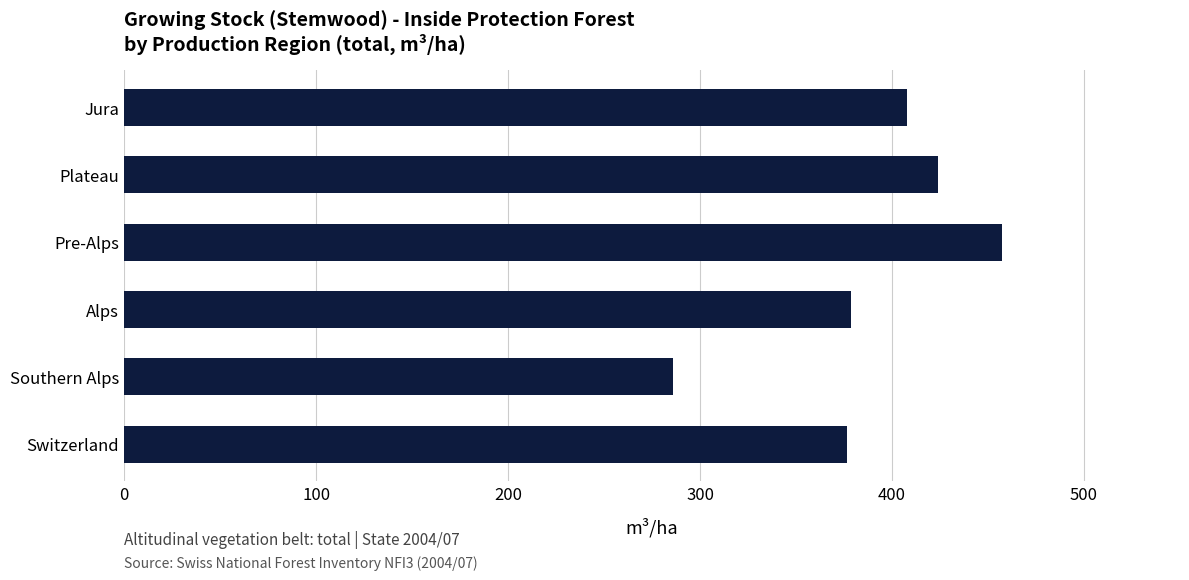

Are the bars grouped side by side (vs. stacked)?

No